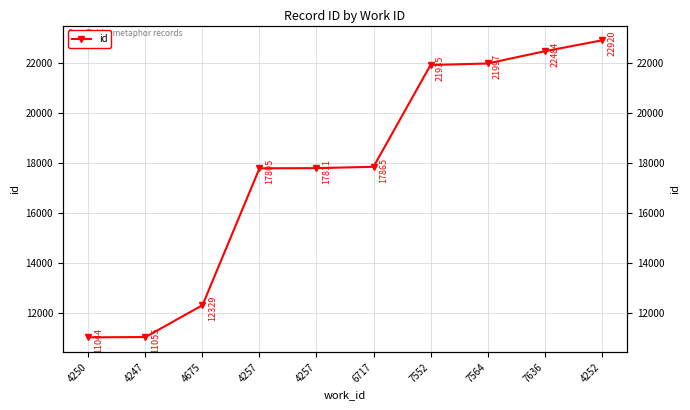

How many distinct data groups are displayed?

1